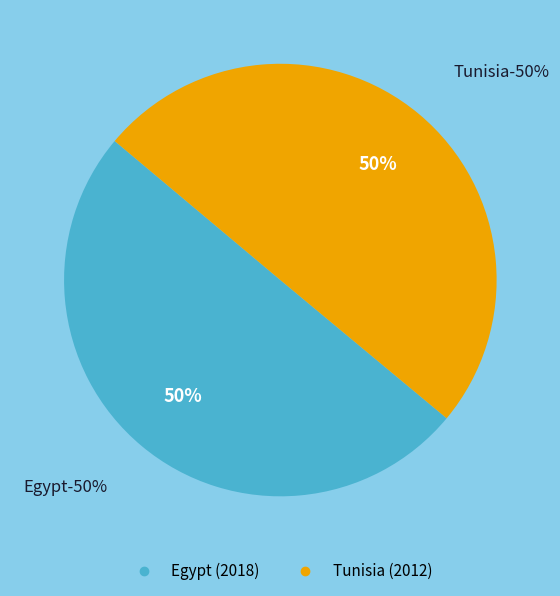

Which slice is the smallest?

Tunisia